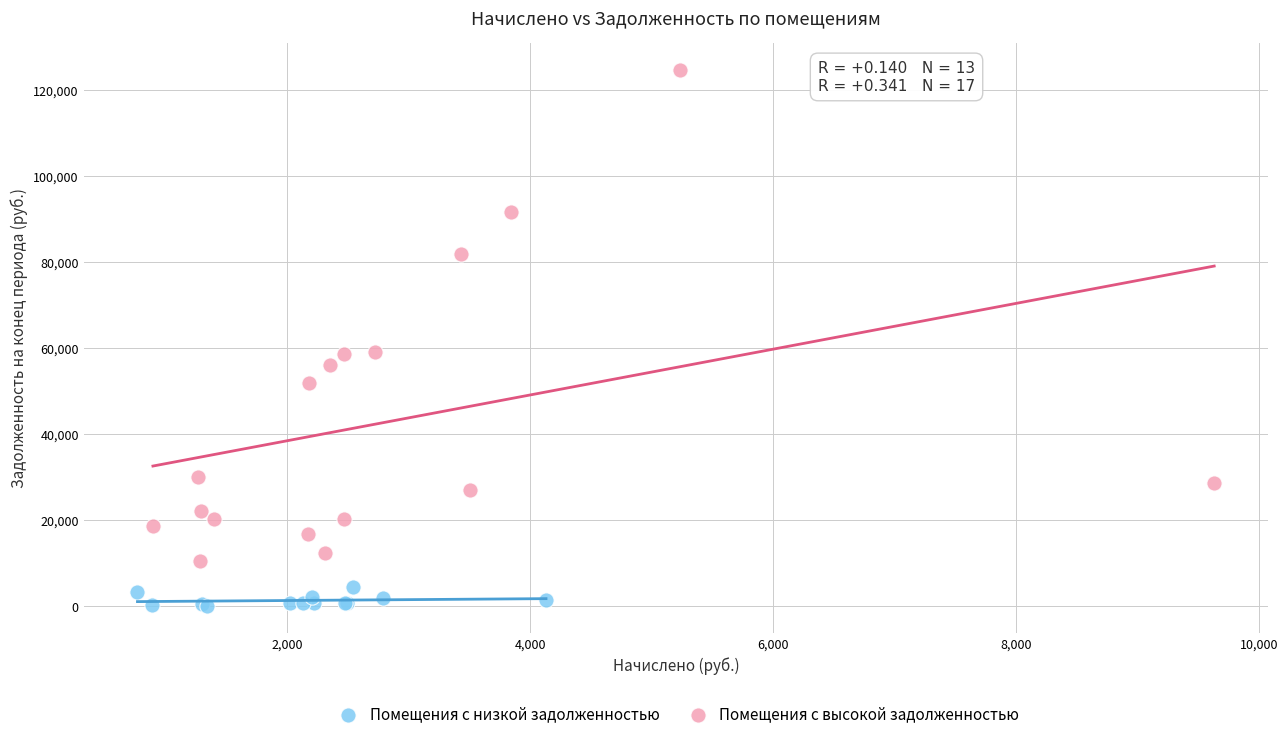

Which series contains the lowest Y value?

Помещения с низкой задолженностью